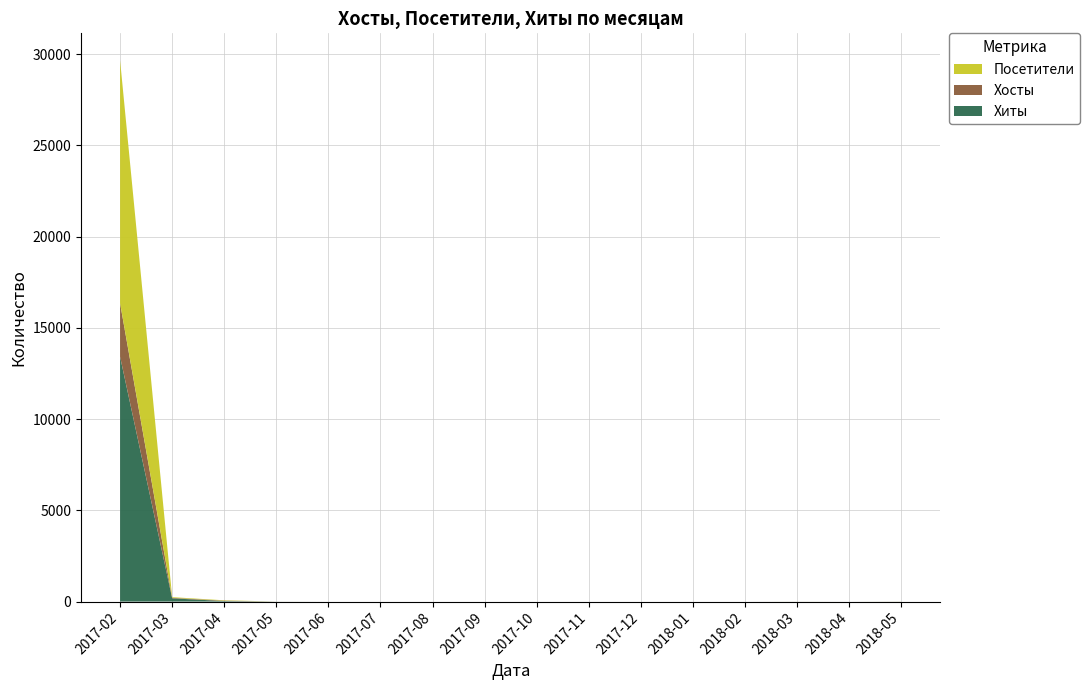

Reading left to right, what are all the values shown in this chart?

Хиты: 13420	178	30	2	0	0	0	0	0	0	0	0	0	1	0	2
Хосты: 2926	30	20	1	0	0	0	0	0	0	0	0	0	1	0	2
Посетители: 13317	35	20	1	0	0	0	0	0	0	0	0	0	1	0	2